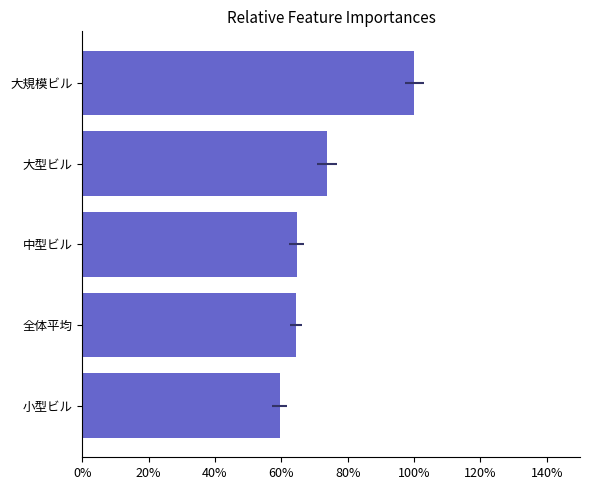

Is it true that the value at 中型ビル is 45.1?

False